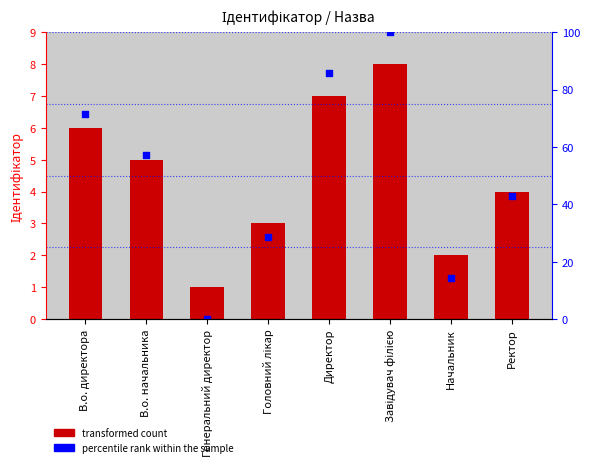

What is the total value across all series at Головний лікар?

5.6